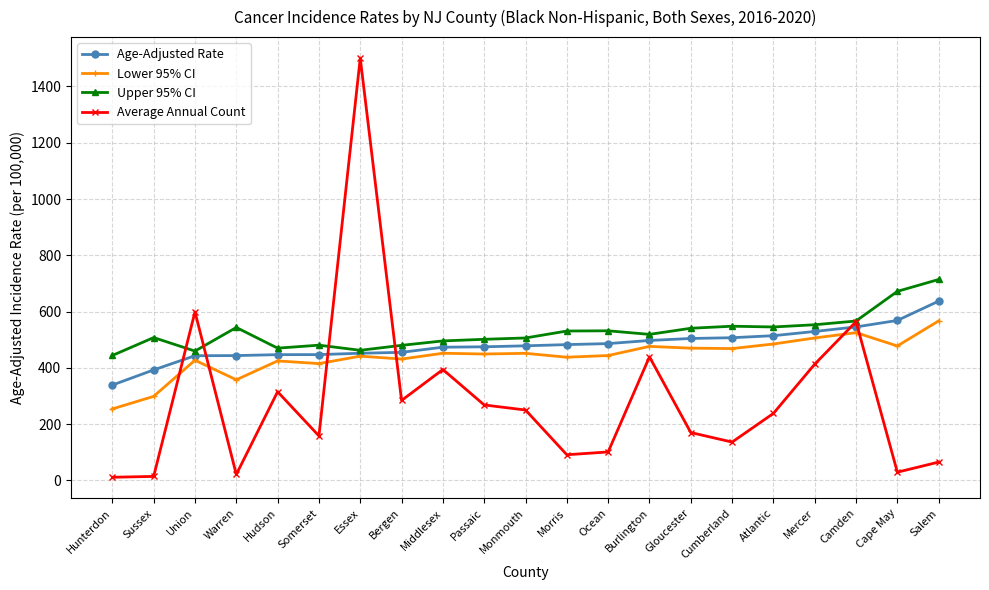

Does the chart display data point markers on the line(s)?

Yes